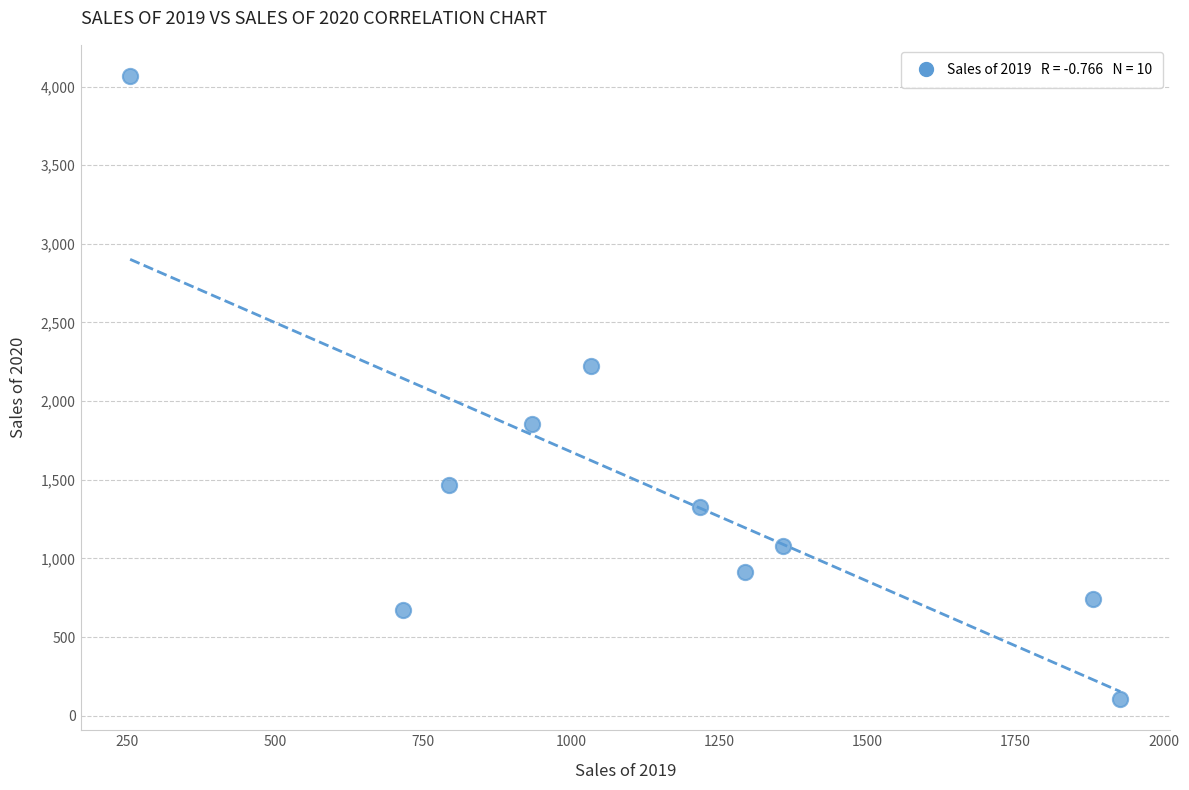

What Y value in the scatter plot is closest to 2086?

2225